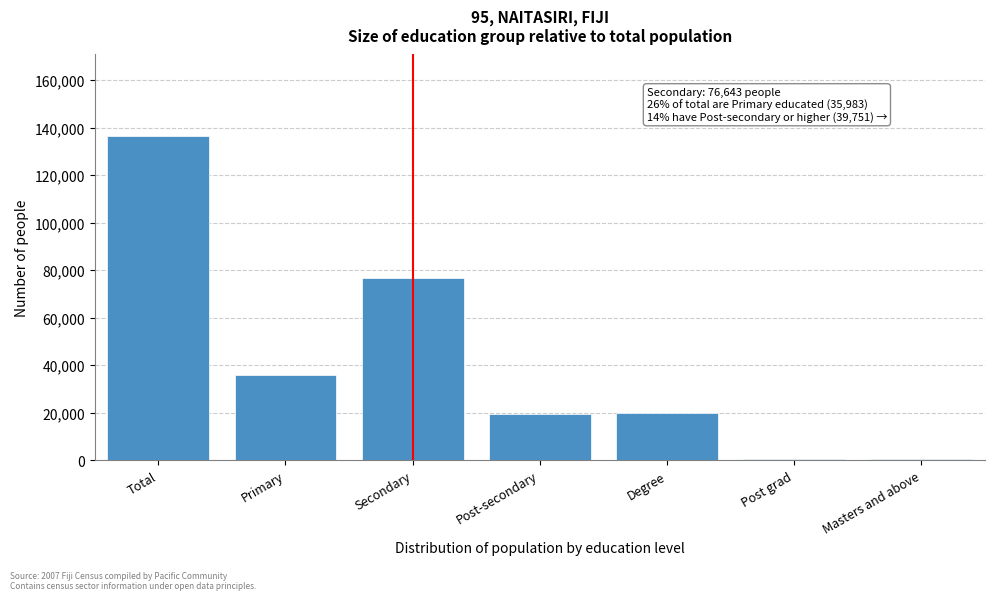

Where is the data nearest to the value 68441?

Secondary